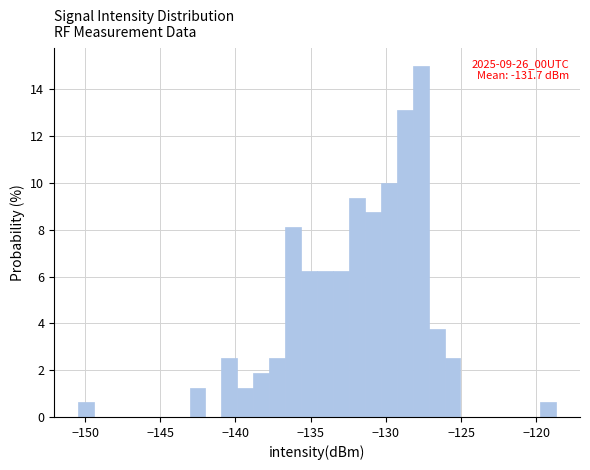

Read against the x-axis, roughly where is the centre of the tallest bar?

-127.5